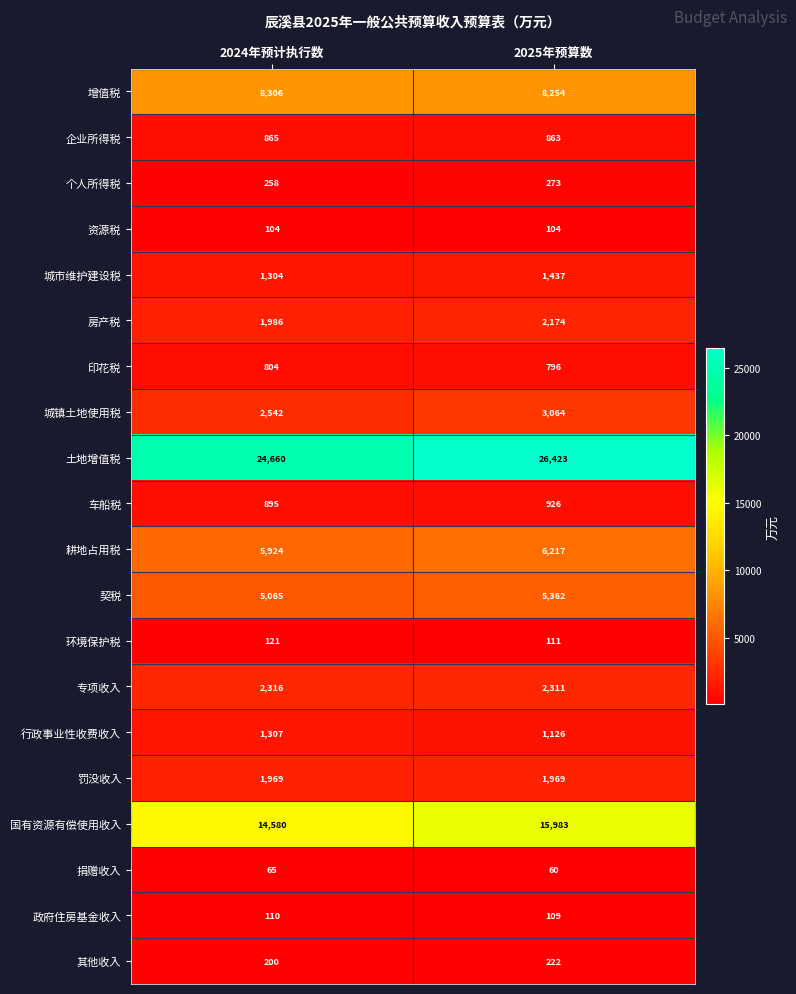

Rank the series by their maximum value, from highest to lowest.

土地增值税, 国有资源有偿使用收入, 增值税, 耕地占用税, 契税, 城镇土地使用税, 专项收入, 房产税, 罚没收入, 城市维护建设税, 行政事业性收费收入, 车船税, 企业所得税, 印花税, 个人所得税, 其他收入, 环境保护税, 政府住房基金收入, 资源税, 捐赠收入